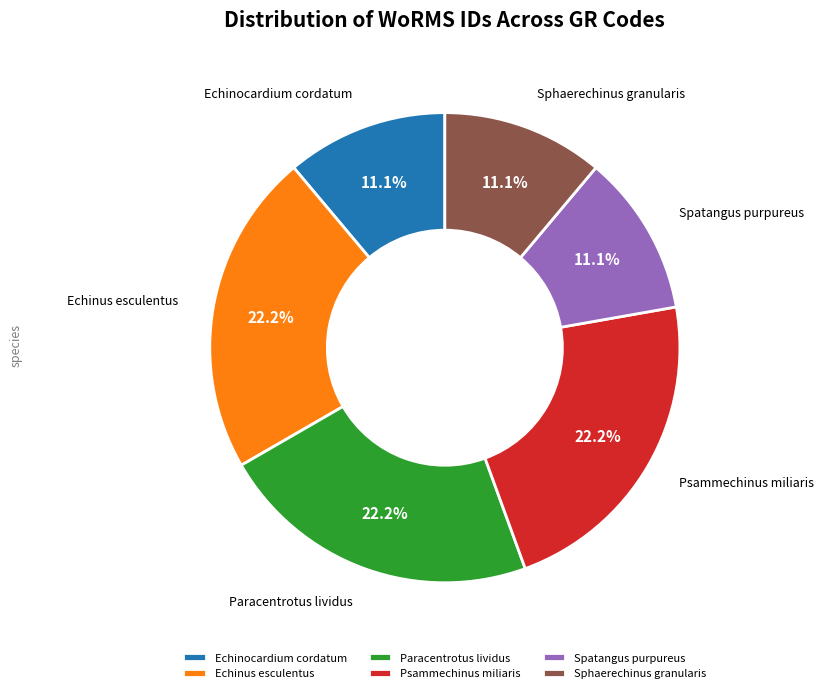

Approximately how many times larger is the value at Psammechinus miliaris compared to Echinocardium cordatum?

2.0